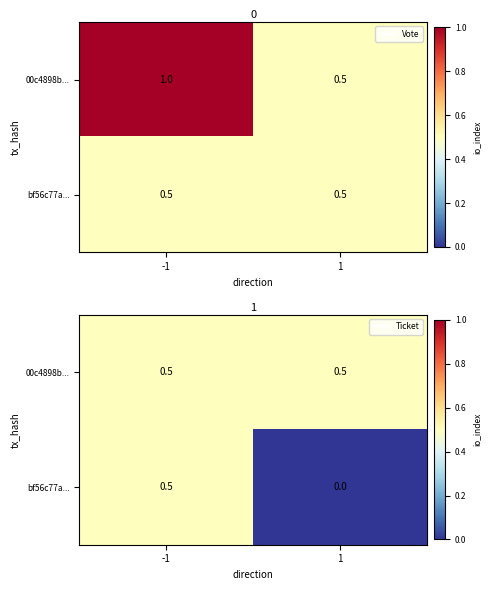

True or false: bf56c77a... has a value of 0.0 at 1.

True